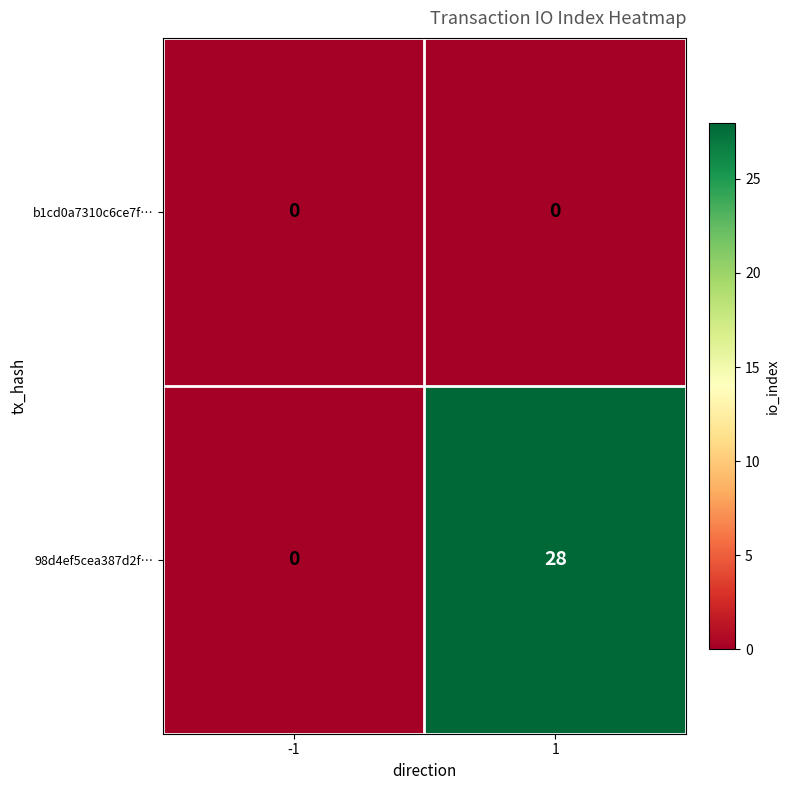

Which series has the largest total across all categories?

98d4ef5cea387d2f…